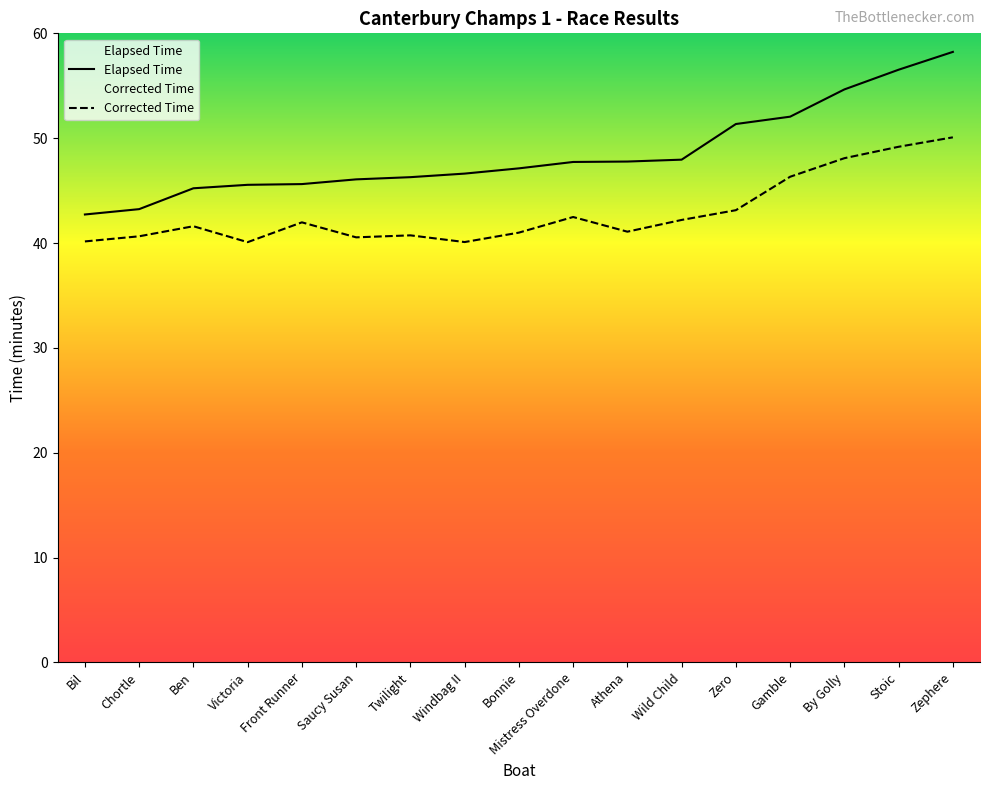

Which series changed the most between Bonnie and Stoic?

Elapsed Time